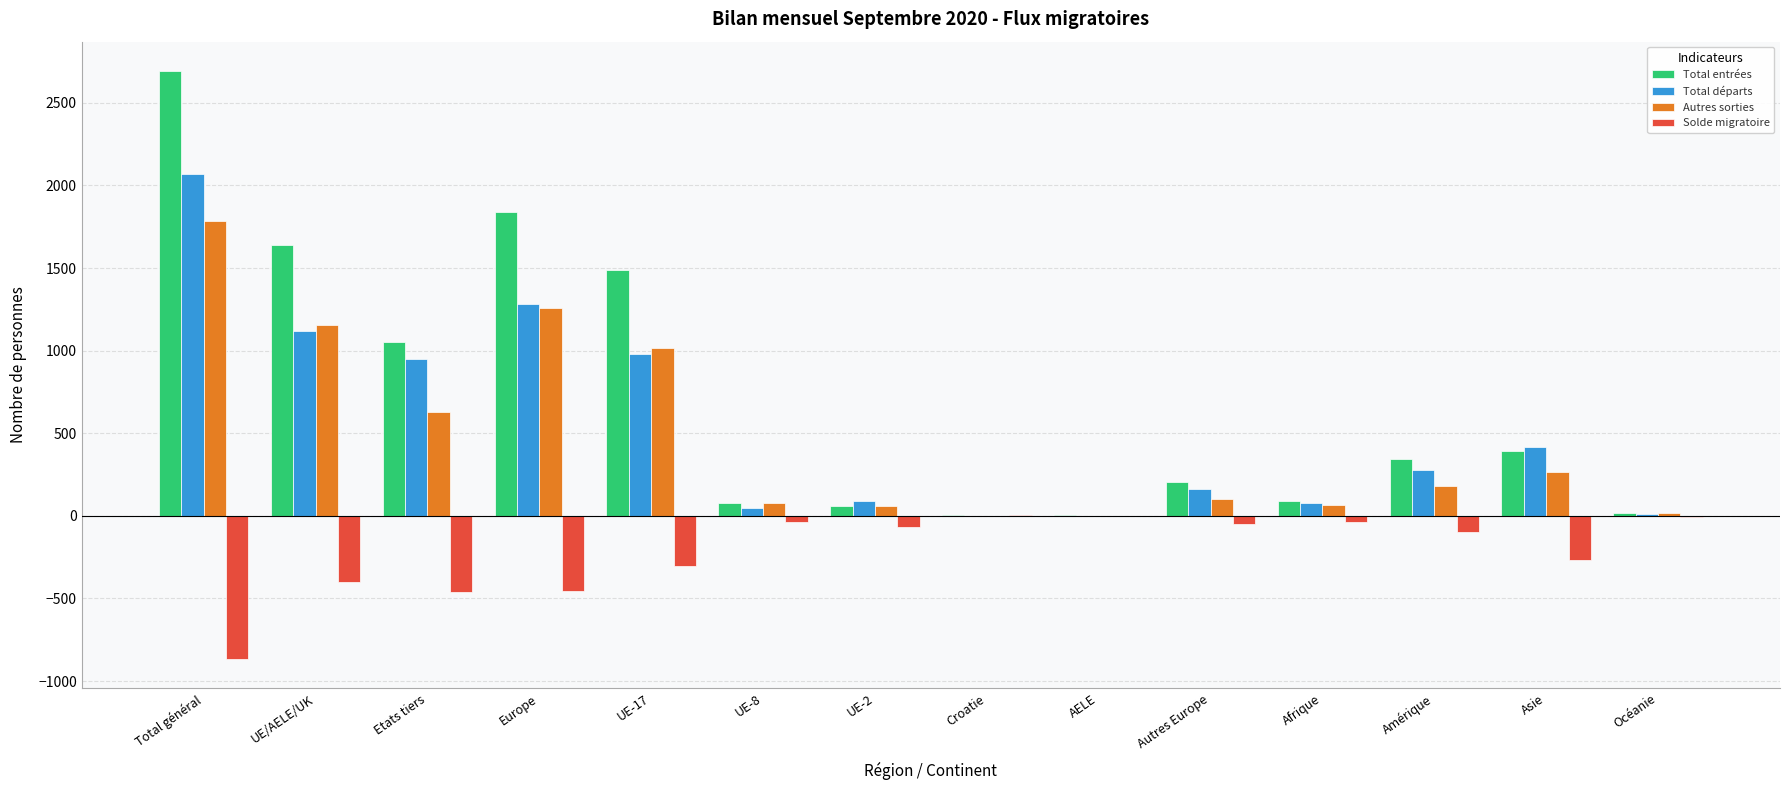

Which series has the largest total across all categories?

Total entrées